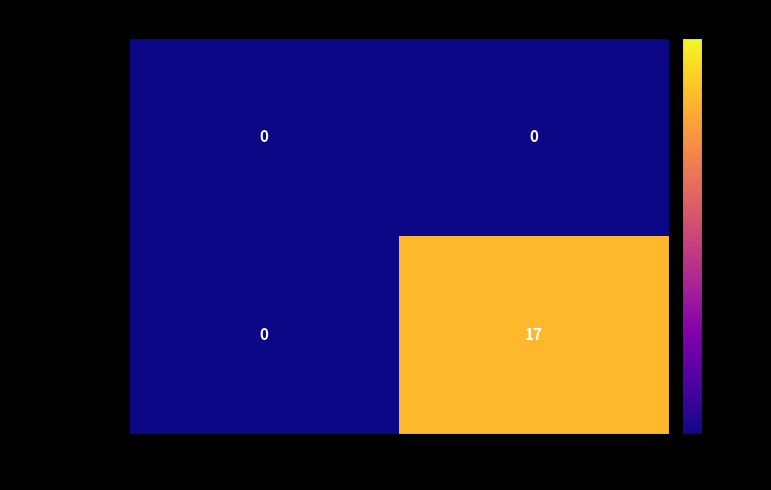

List the series in order of their peak value, lowest first.

dd66879923bb..., 933331a81a64...